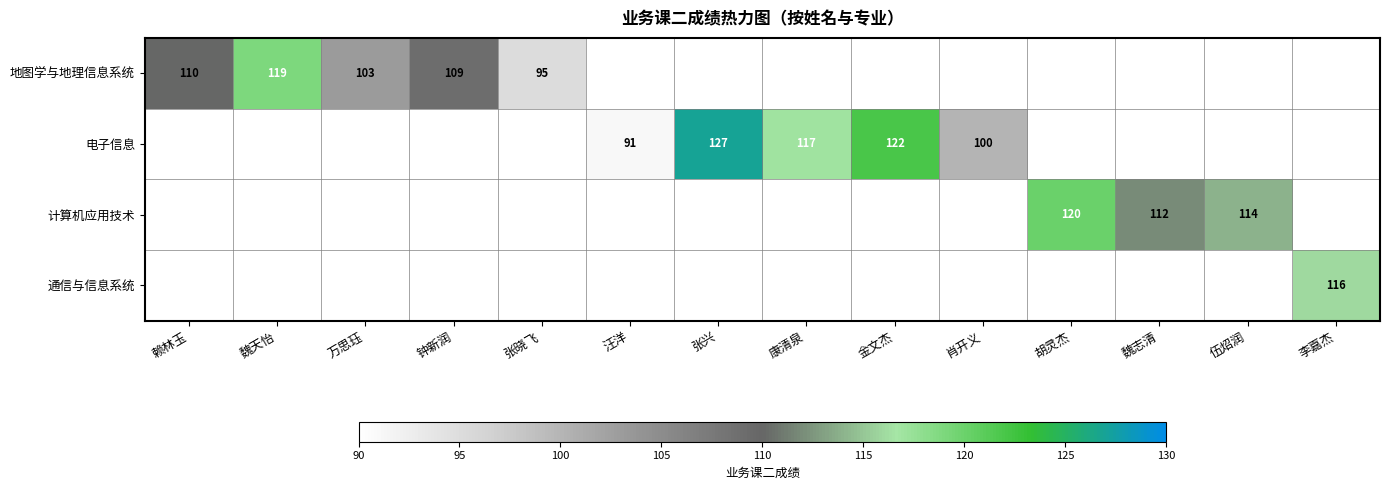

The value of 地图学与地理信息系统 at 万思珏 is 66. True or false?

False